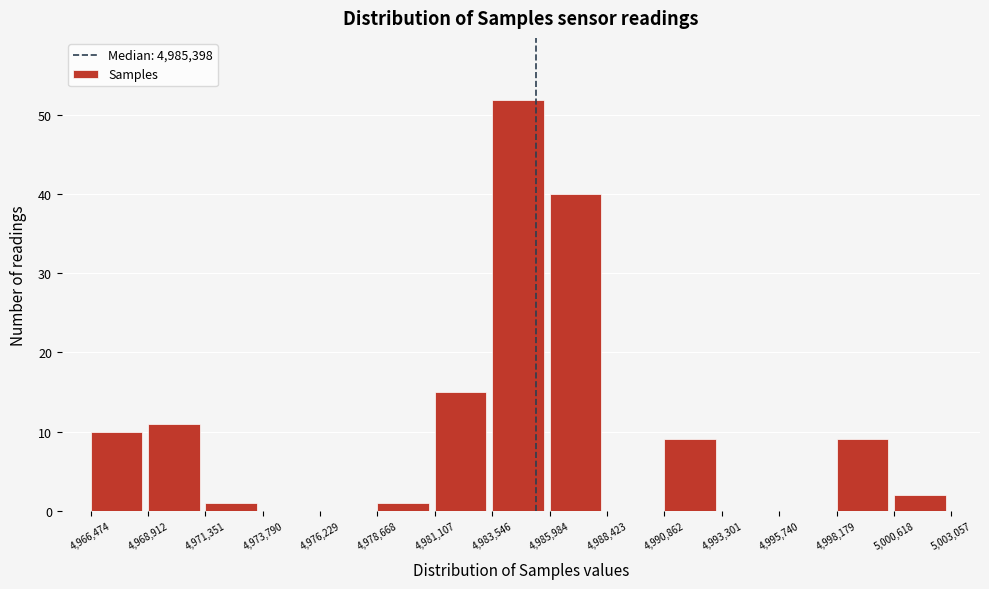

Which range on the x-axis has the tallest bar?

4,983,546 to 4,985,984